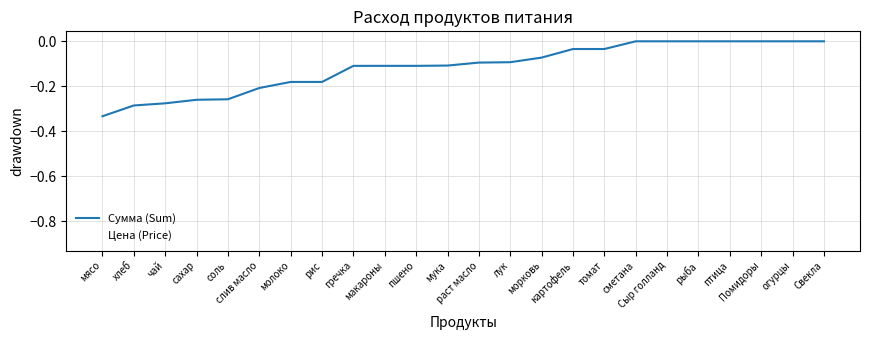

What is the difference between the maximum and minimum values?

0.3